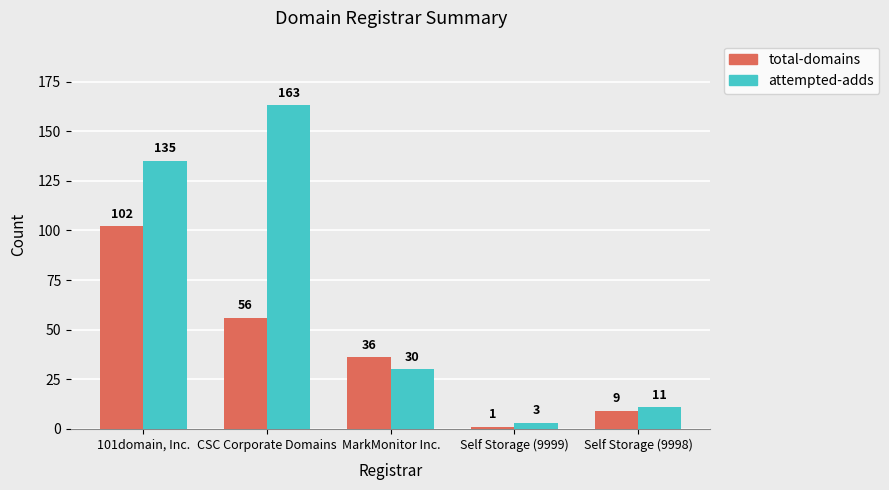

Reading left to right, list all the values displayed in this chart.

total-domains: 101domain, Inc.=102	CSC Corporate Domains=56	MarkMonitor Inc.=36	Self Storage (9999)=1	Self Storage (9998)=9
attempted-adds: 101domain, Inc.=135	CSC Corporate Domains=163	MarkMonitor Inc.=30	Self Storage (9999)=3	Self Storage (9998)=11